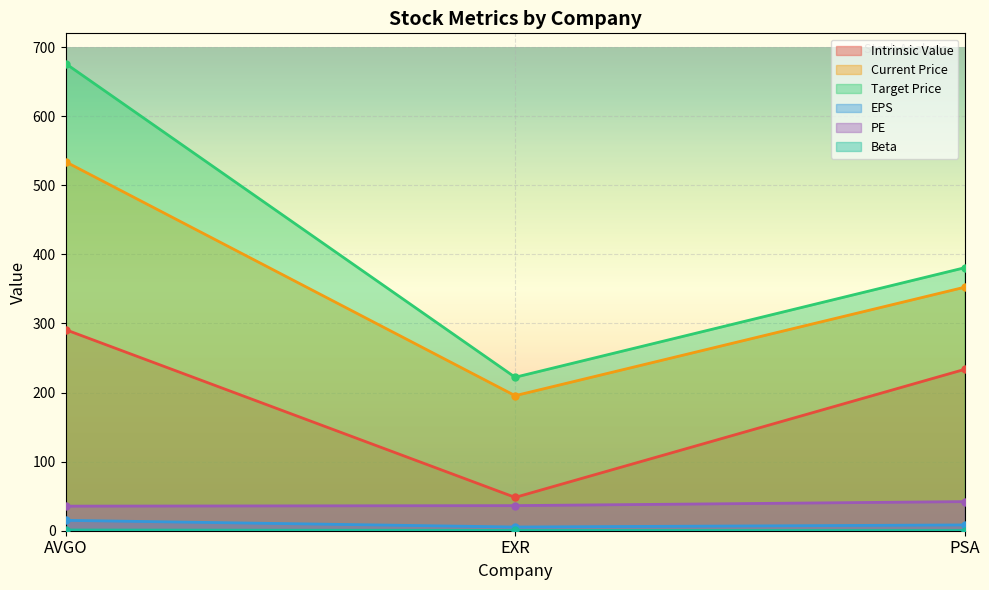

Count the number of data series in this chart.

6